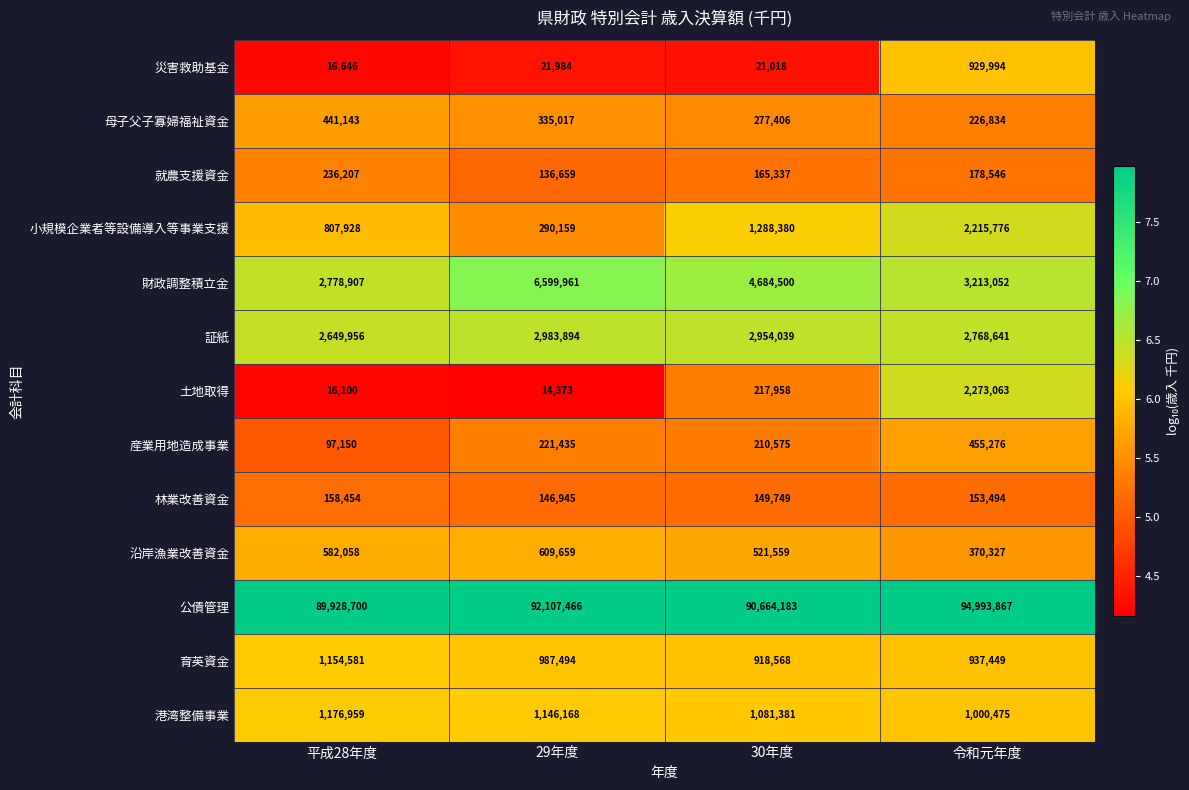

How many 小規模企業者等設備導入等事業支援 values are between 807928 and 2215776?

3